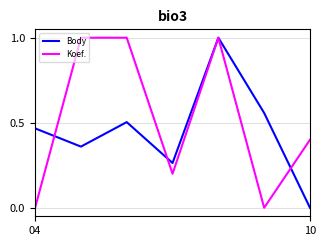

What is the maximum value shown in the chart?

1.0